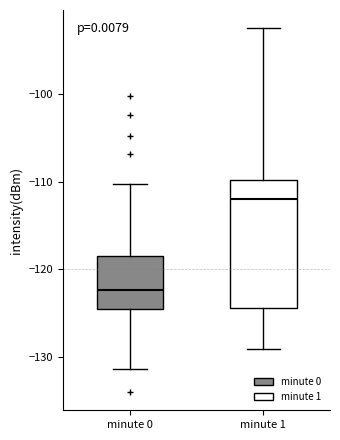

Which box is the tallest, from its lower edge to its upper edge?

minute 1